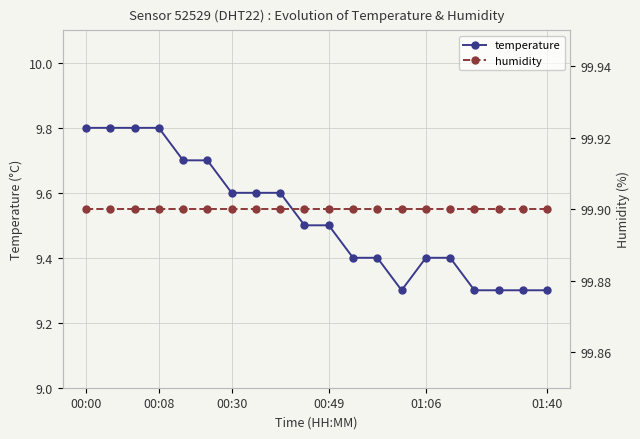

True or false: temperature and humidity intersect in this chart.

False